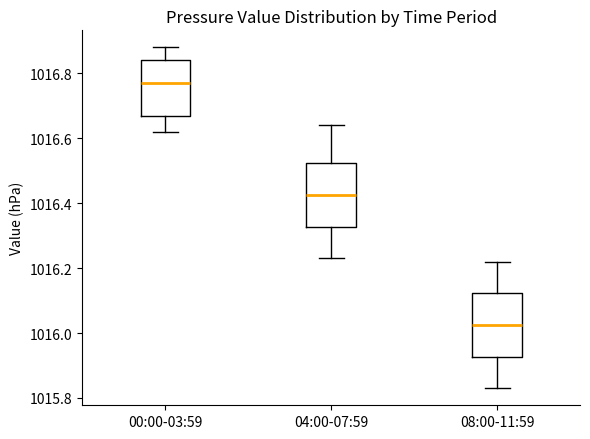

Reading left to right, read every box against the y-axis: the position of its median line, the range the box covers, and the ends of its whiskers. The values are not printed on the chart, so give them approximately, as read against the axis.

00:00-03:59: median 1016.78, box 1016.68 to 1016.84, whiskers 1016.62 to 1016.88
04:00-07:59: median 1016.42, box 1016.32 to 1016.52, whiskers 1016.24 to 1016.64
08:00-11:59: median 1016.02, box 1015.92 to 1016.12, whiskers 1015.84 to 1016.22